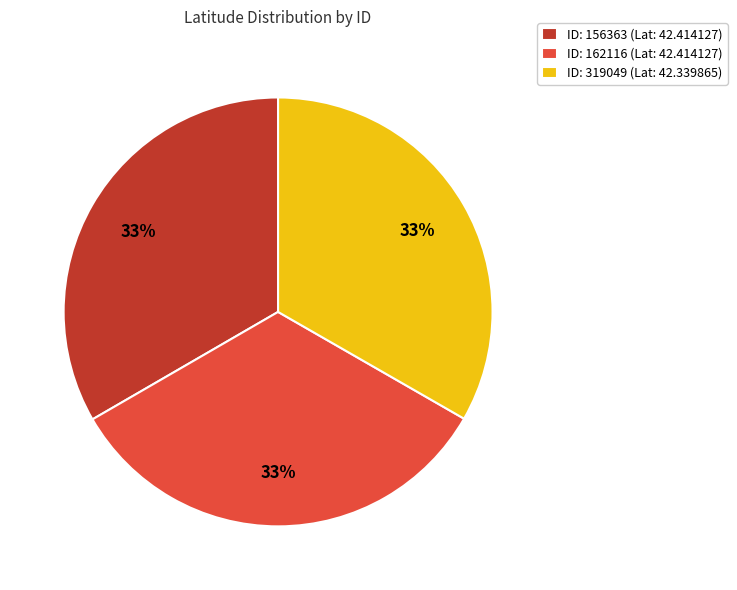

What is the ratio of the value at ID: 162116 (Lat: 42.414127) to the value at ID: 319049 (Lat: 42.339865)?

1.0